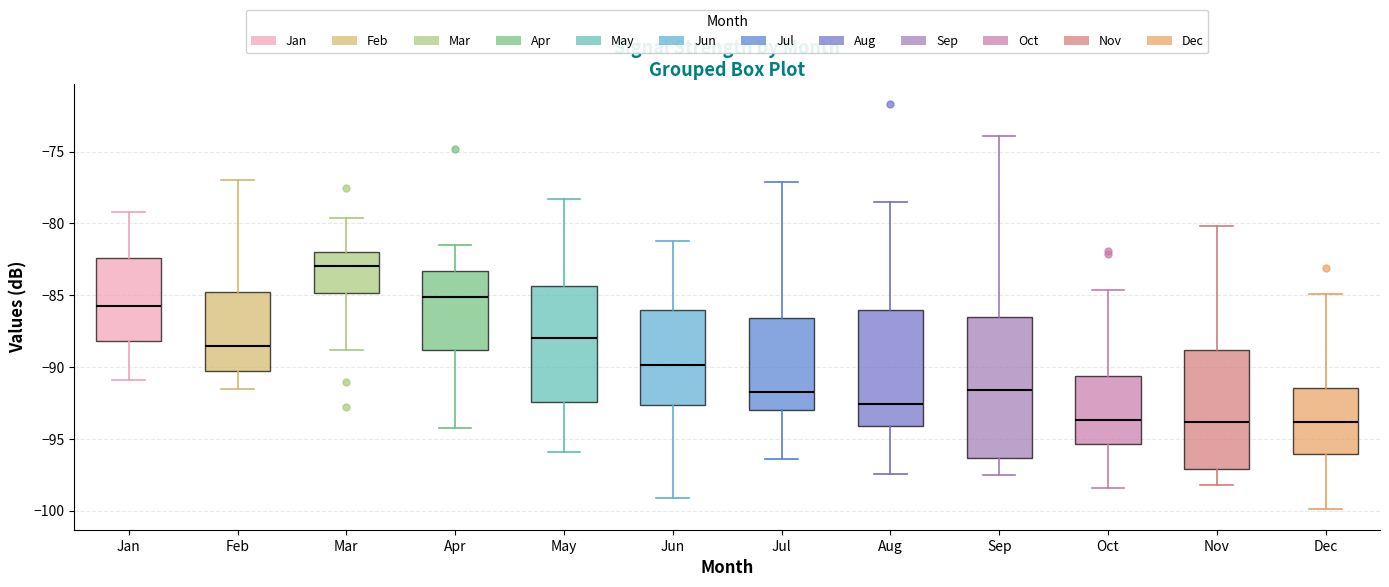

Where is the lower edge of the box for Nov on the y-axis? The values are not printed on the chart, so give them approximately, as read against the axis.

-97.0